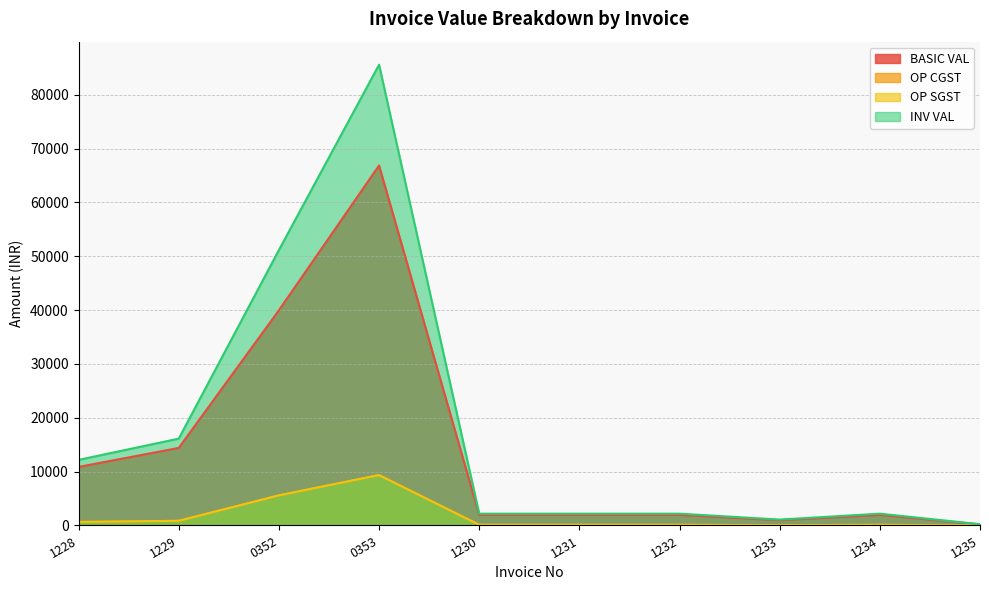

How many lines are shown in the chart?

4